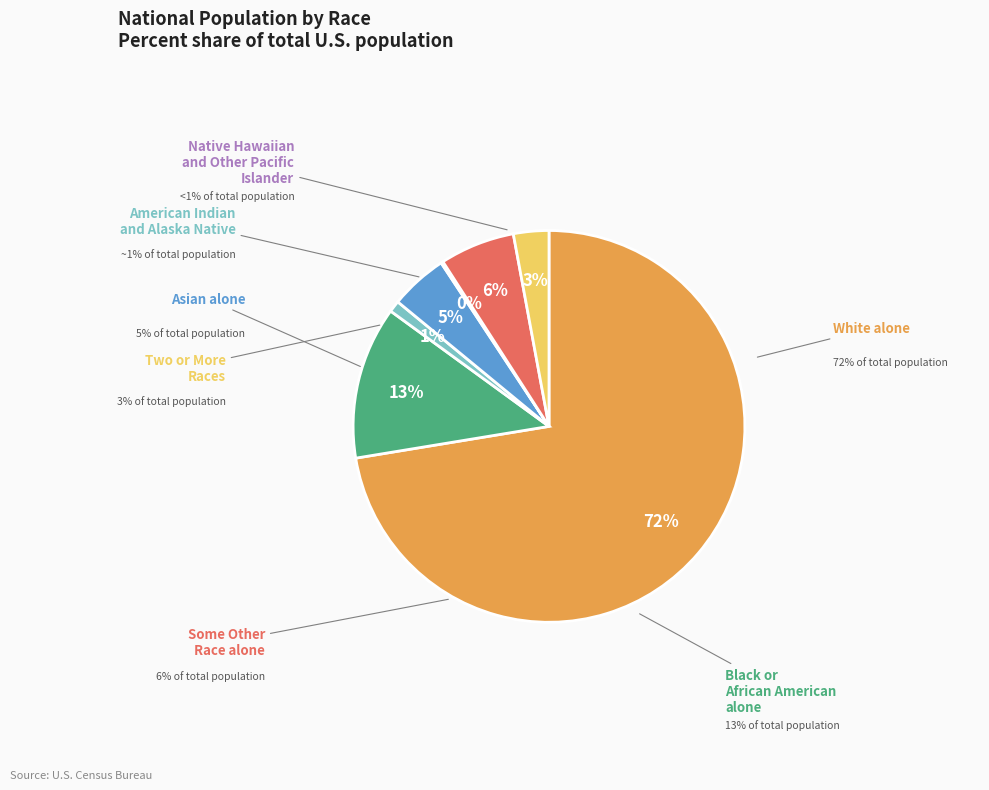

Which category accounts for the majority?

White alone